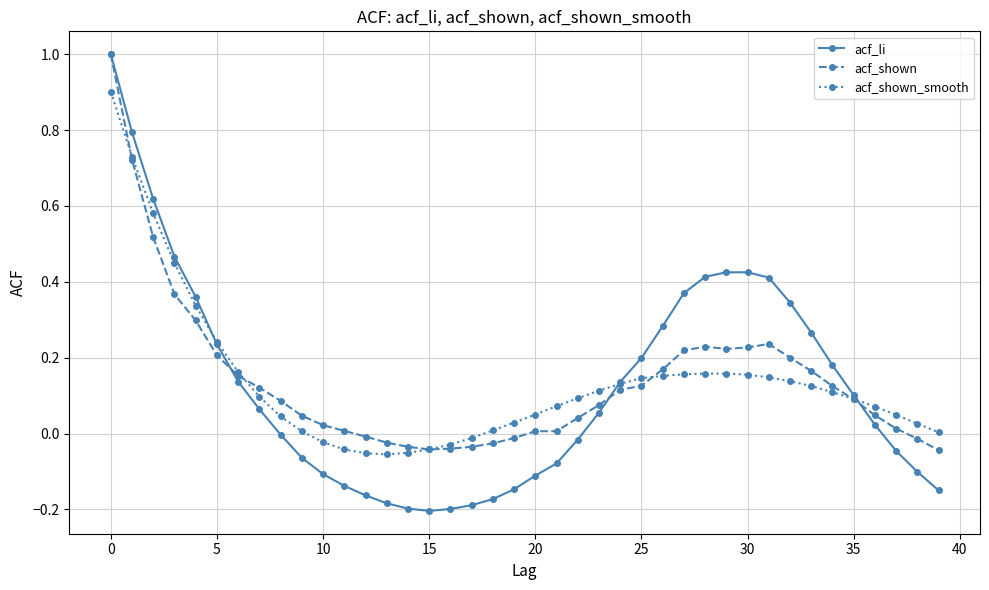

Which series has the widest spread of values?

acf_li